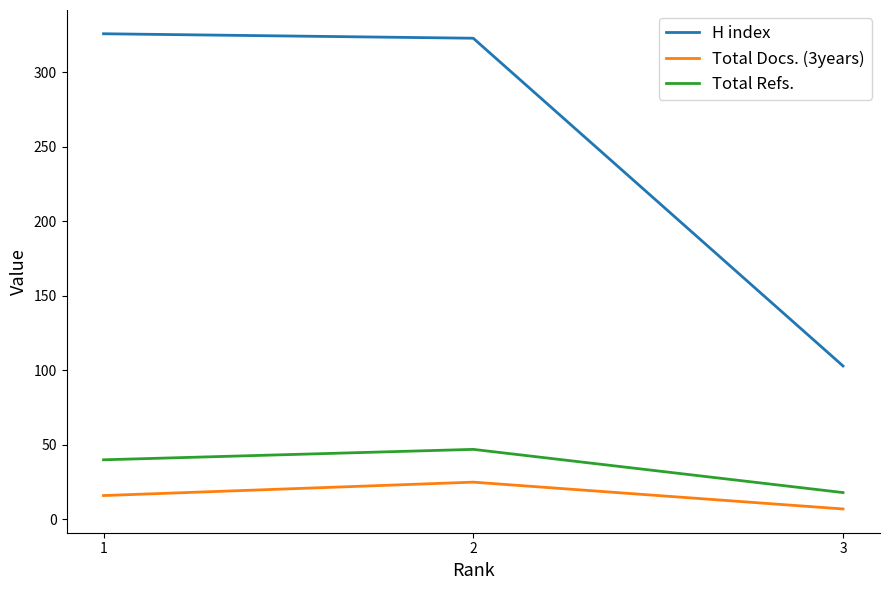

What is the lowest value of the Total Docs. (3years) series?

7